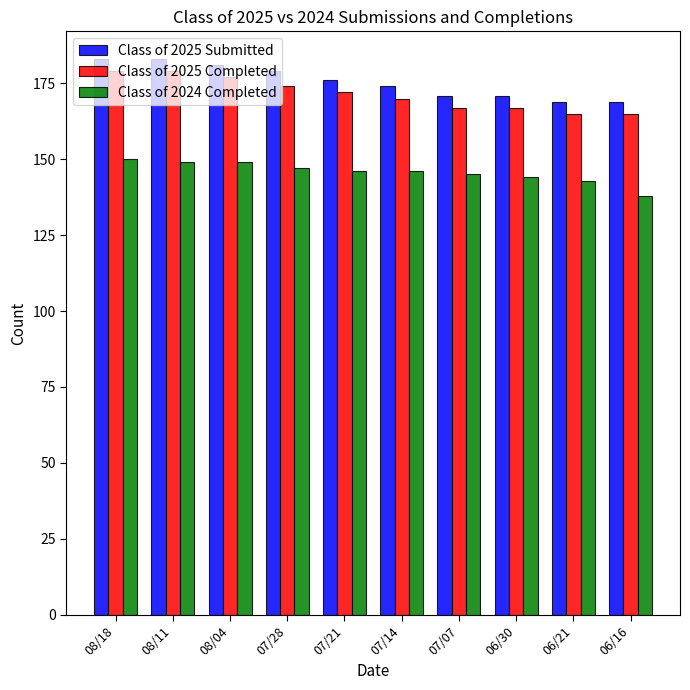

What is the spread (max minus min) of values at 06/30?

27